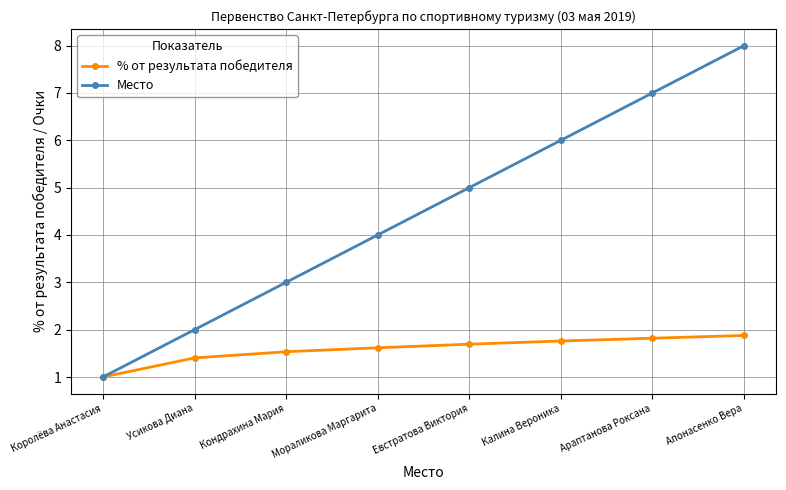

What are all the series names shown in the legend?

% от результата победителя, Место